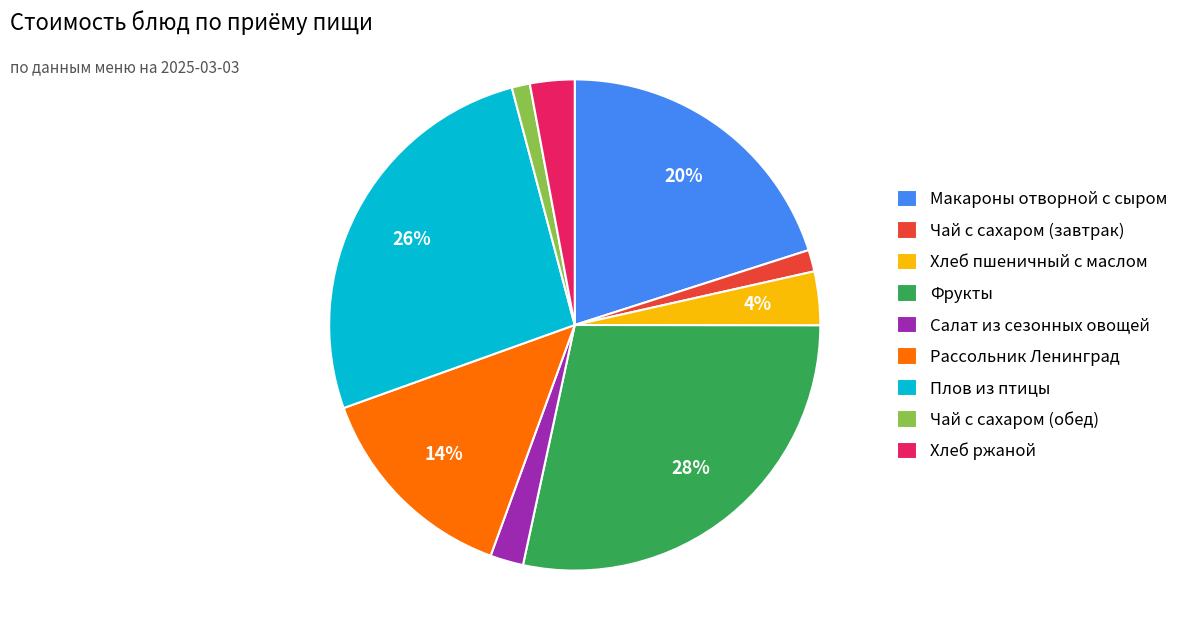

Which slice is the largest?

Фрукты